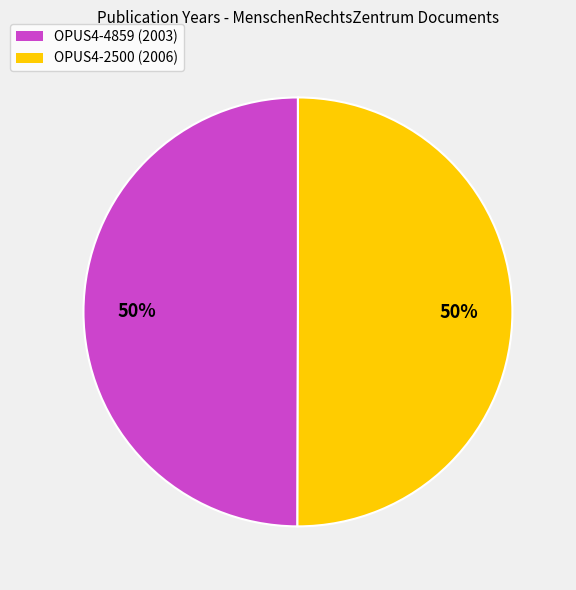

What is the ratio of the value at OPUS4-2500 (2006) to the value at OPUS4-4859 (2003)?

1.0